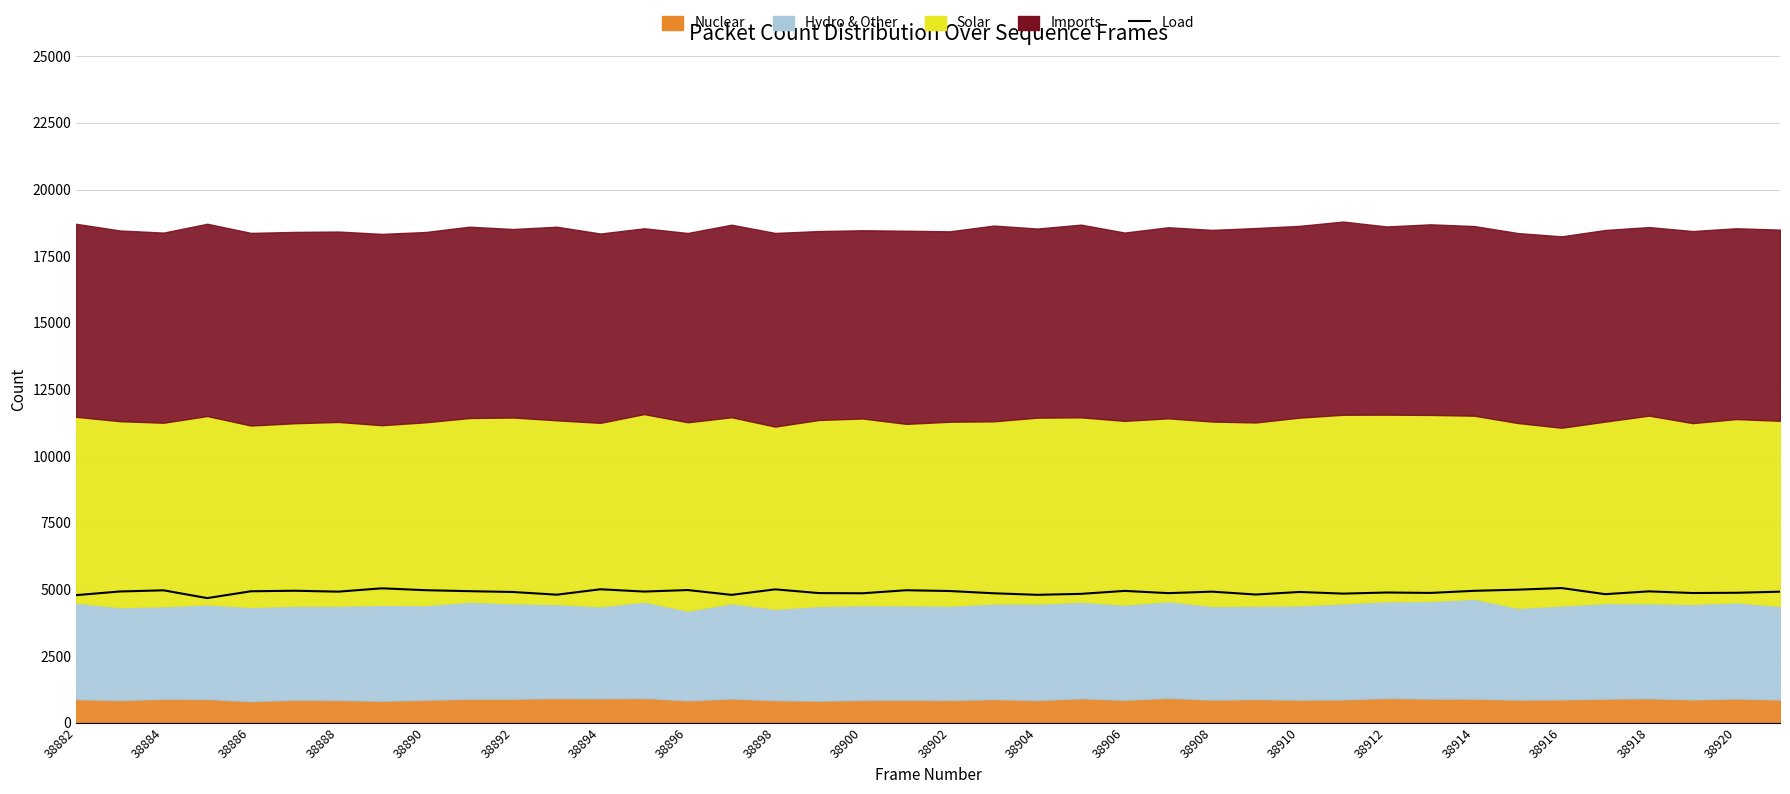

How many lines are shown in the chart?

1